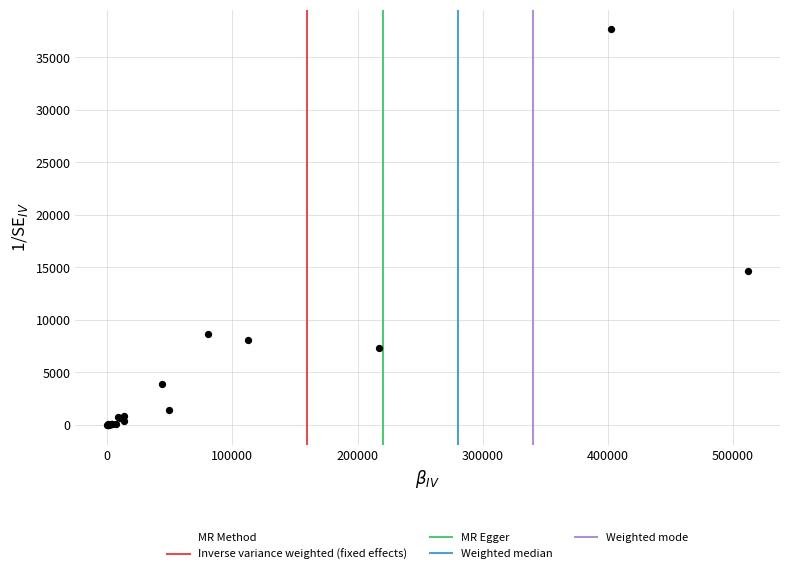

What Y value in the scatter plot is closest to 18831?

14673